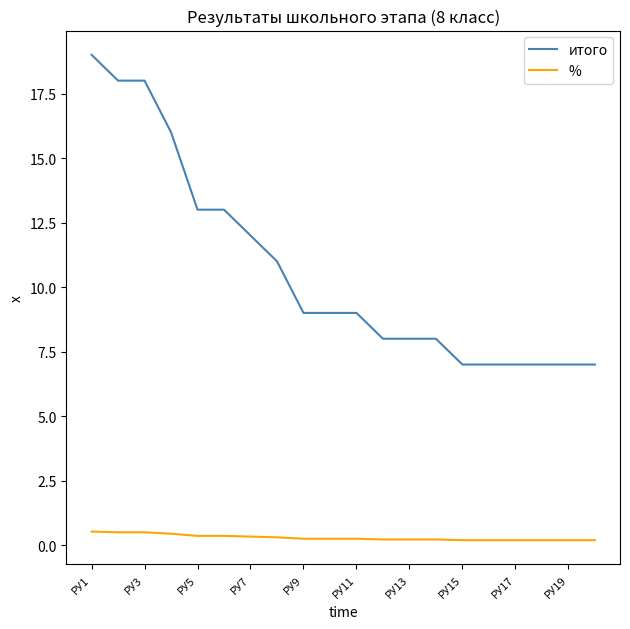

What are all the series names shown in the legend?

итого, %